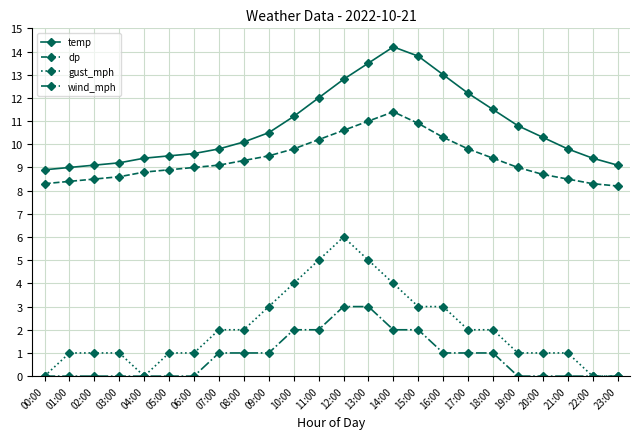

List the series in order of their peak value, highest first.

temp, dp, gust_mph, wind_mph